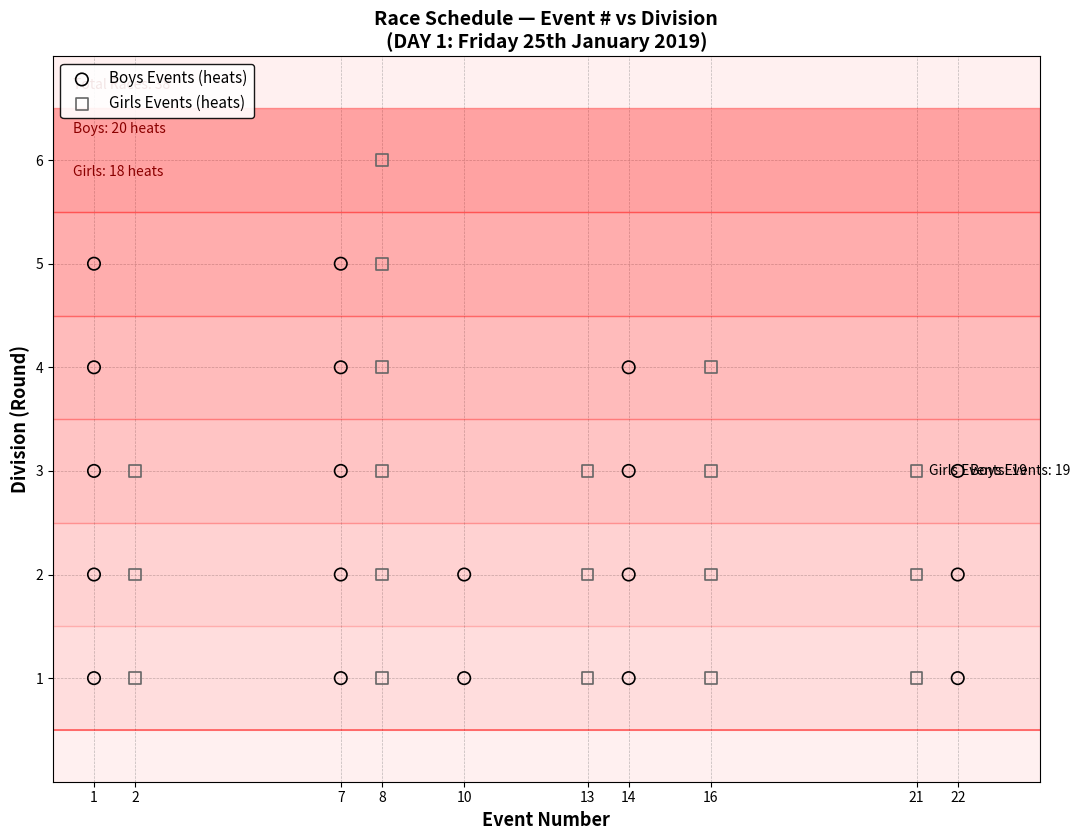

Which series has the widest spread of Y values?

Girls Events (heats)